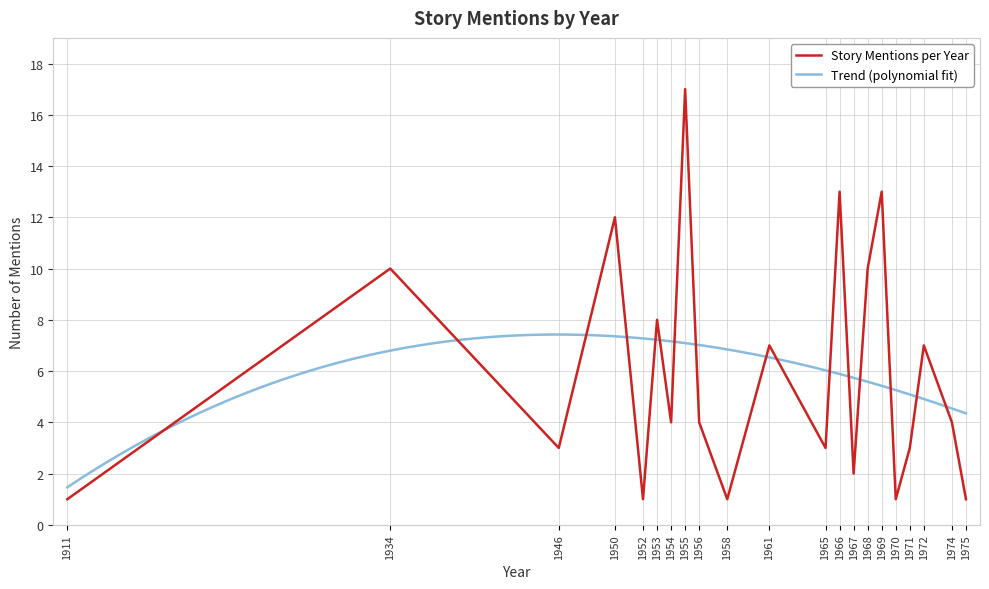

Does the chart have visible grid lines?

Yes